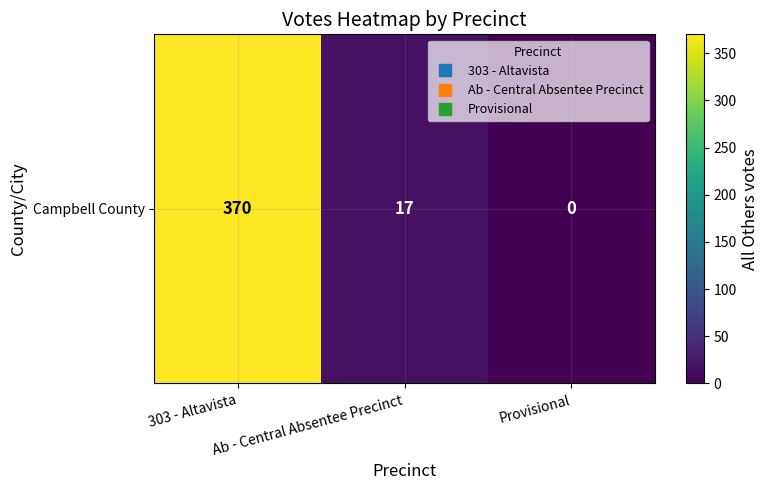

Which category has the highest value across all series?

303 - Altavista